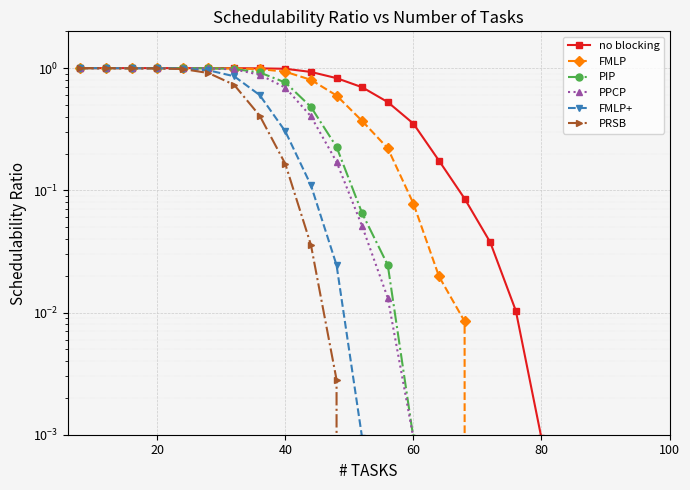

Does the chart display data point markers on the line(s)?

Yes